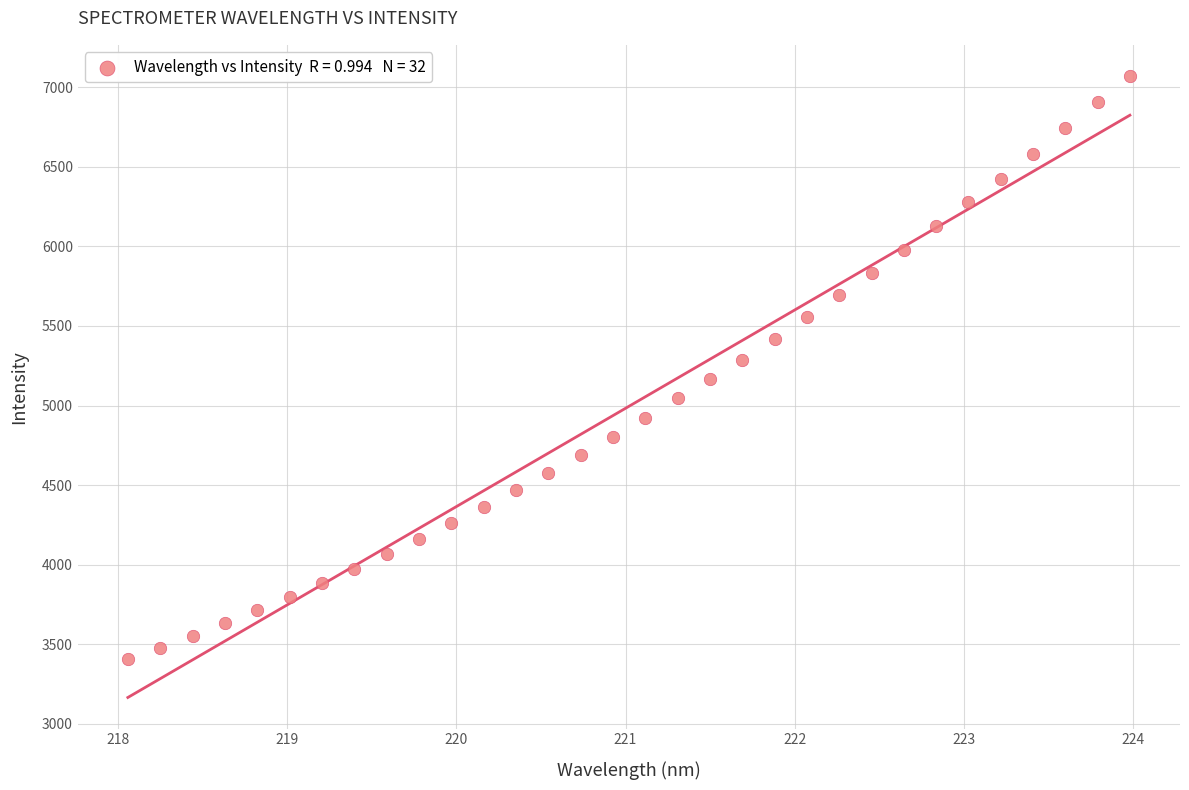

What is the range of X values (max minus min)?

5.9